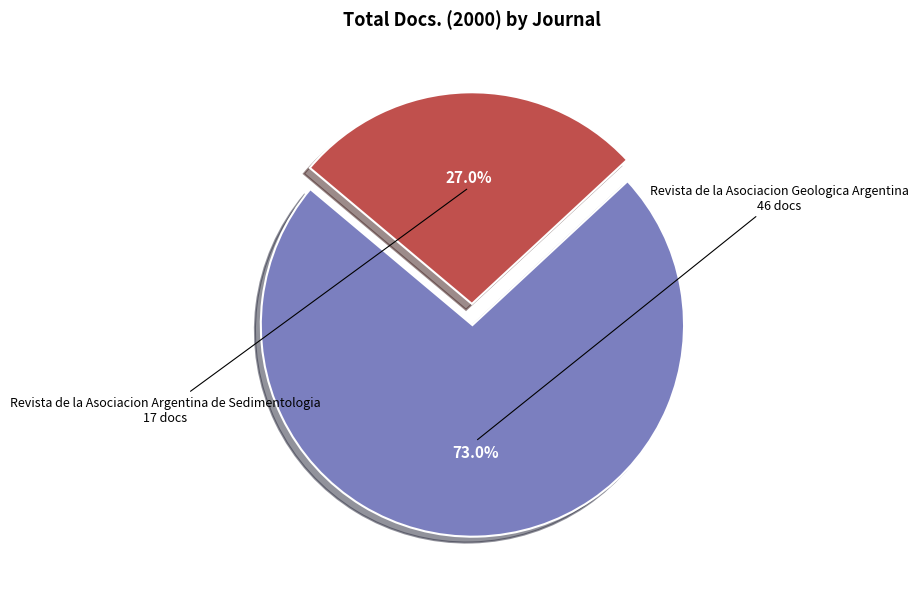

Which has a higher value, Revista de la Asociacion Argentina de Sedimentologia or Revista de la Asociacion Geologica Argentina?

Revista de la Asociacion Geologica Argentina